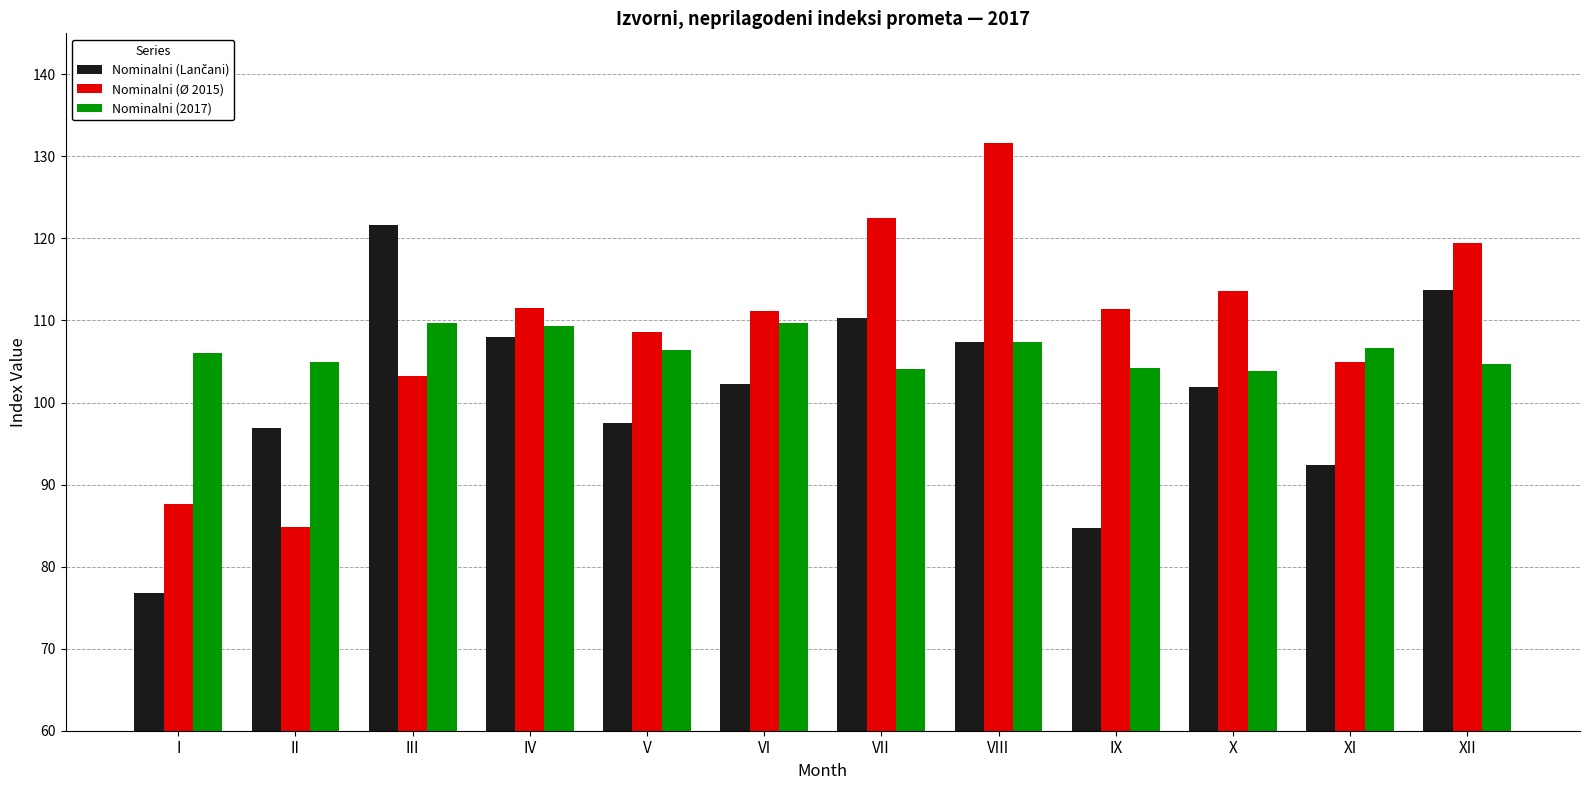

The value of Nominalni (2017) at III is 109.7. True or false?

True